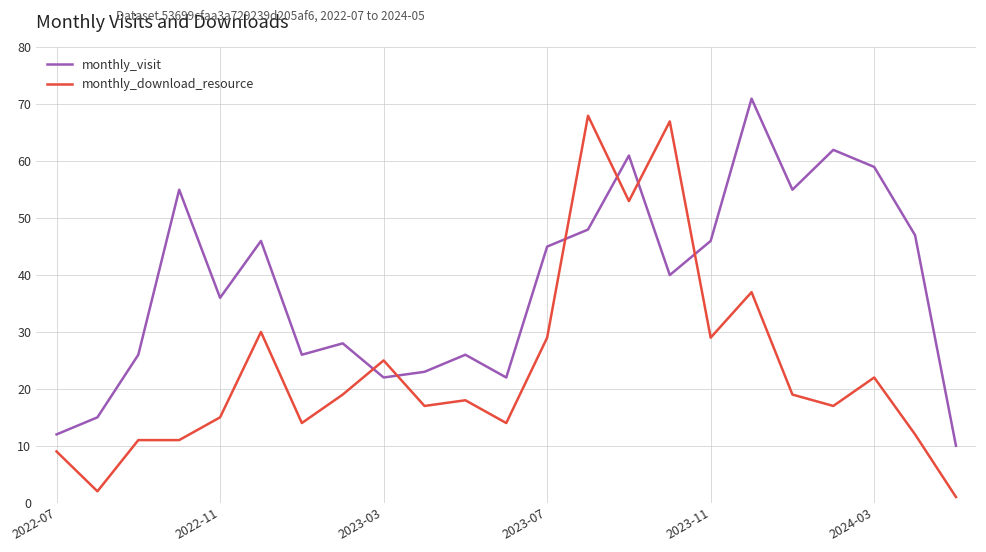

In monthly_visit, how many points are lower than both neighbors (excluding endpoints)?

6